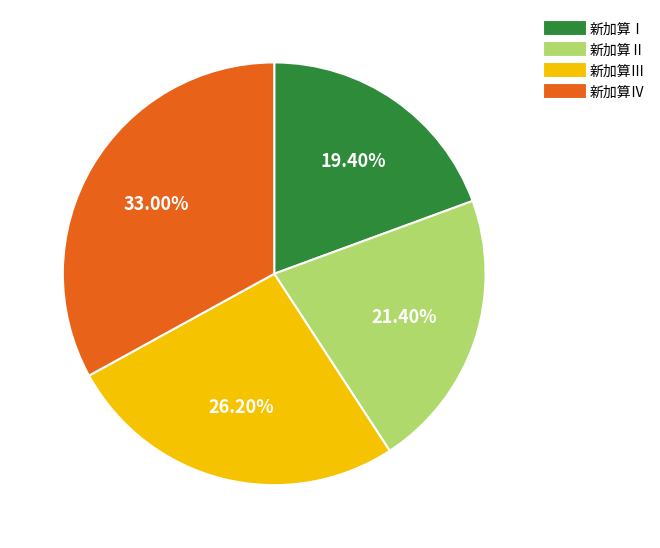

How many segments does this pie chart have?

4